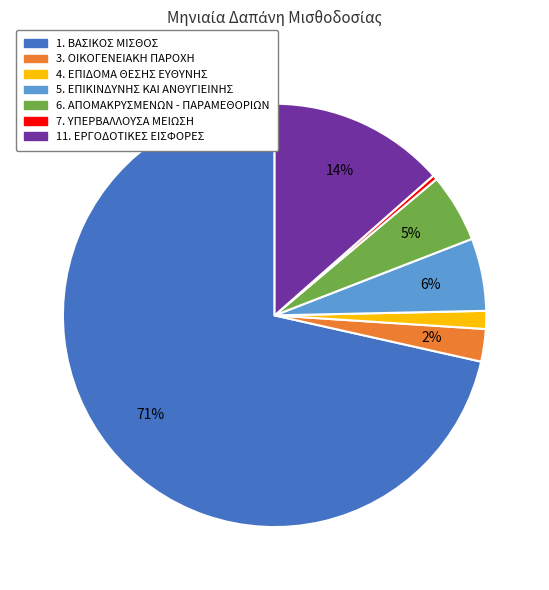

What is the largest slice in the pie chart?

1. ΒΑΣΙΚΟΣ ΜΙΣΘΟΣ